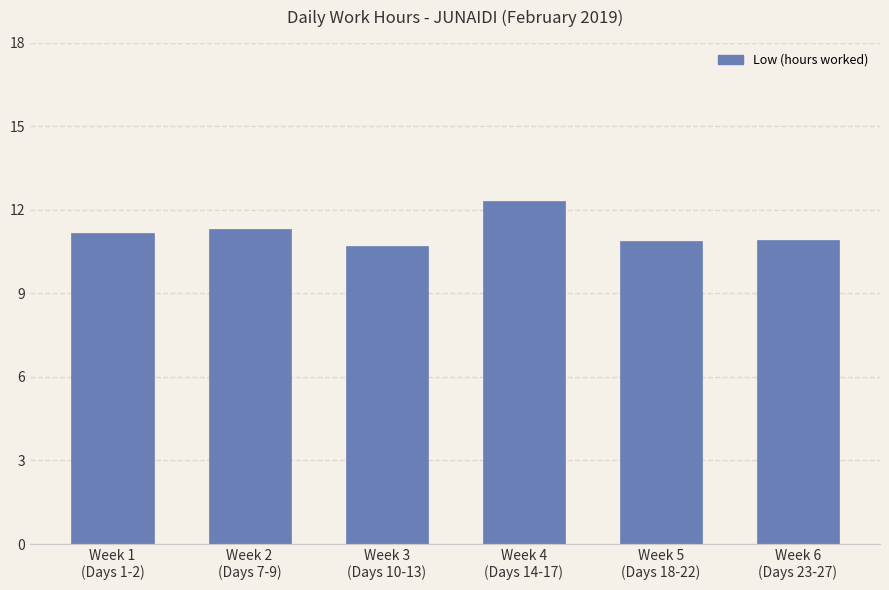

What is the sum of all values?

67.3